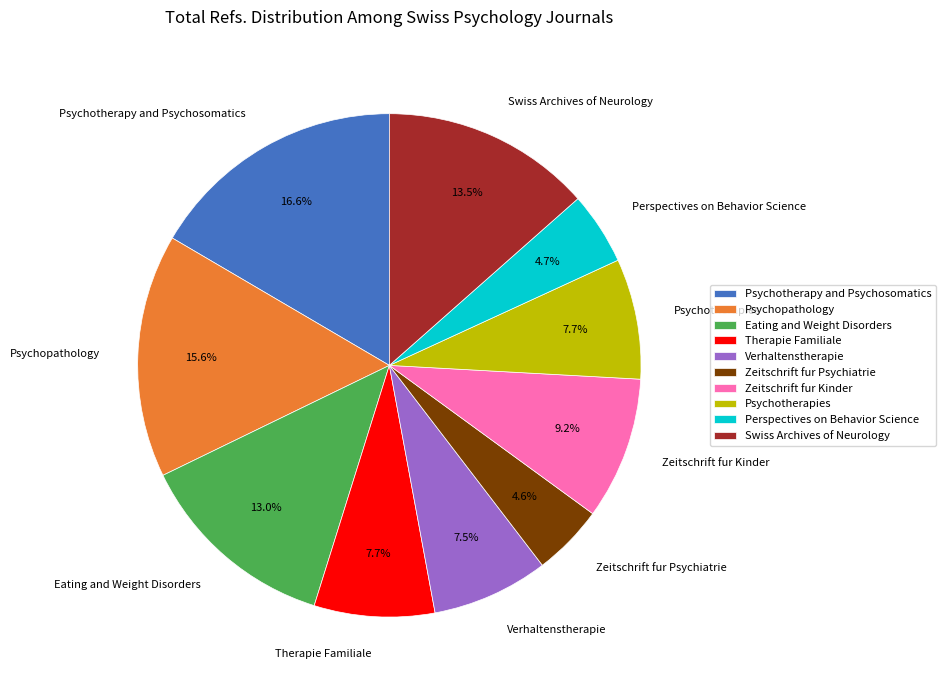

Approximately how many times larger is the value at Perspectives on Behavior Science compared to Verhaltenstherapie?

0.6